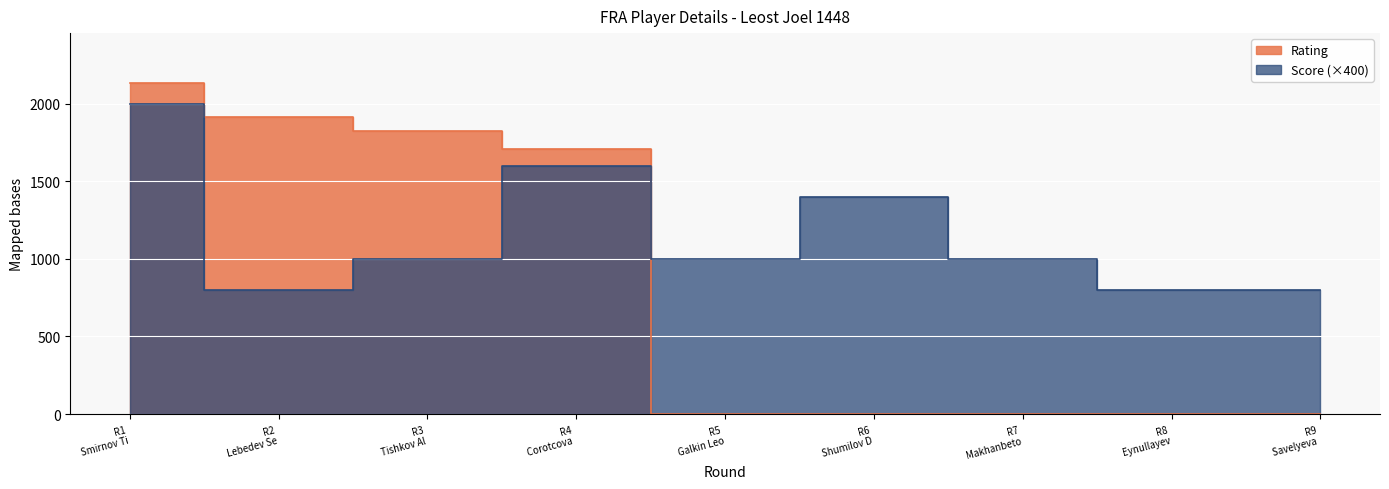

At R8 Eynullayev, list the series in order from smallest to largest.

Rating, Score